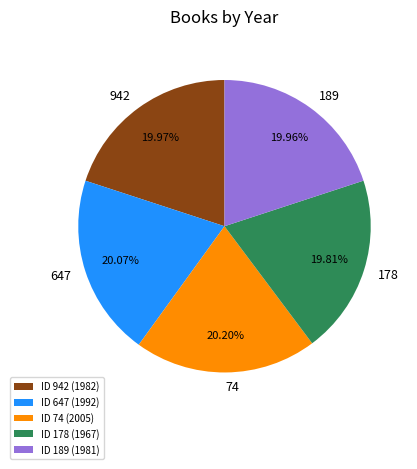

What is the ratio of the value at 74 to the value at 647?

1.0